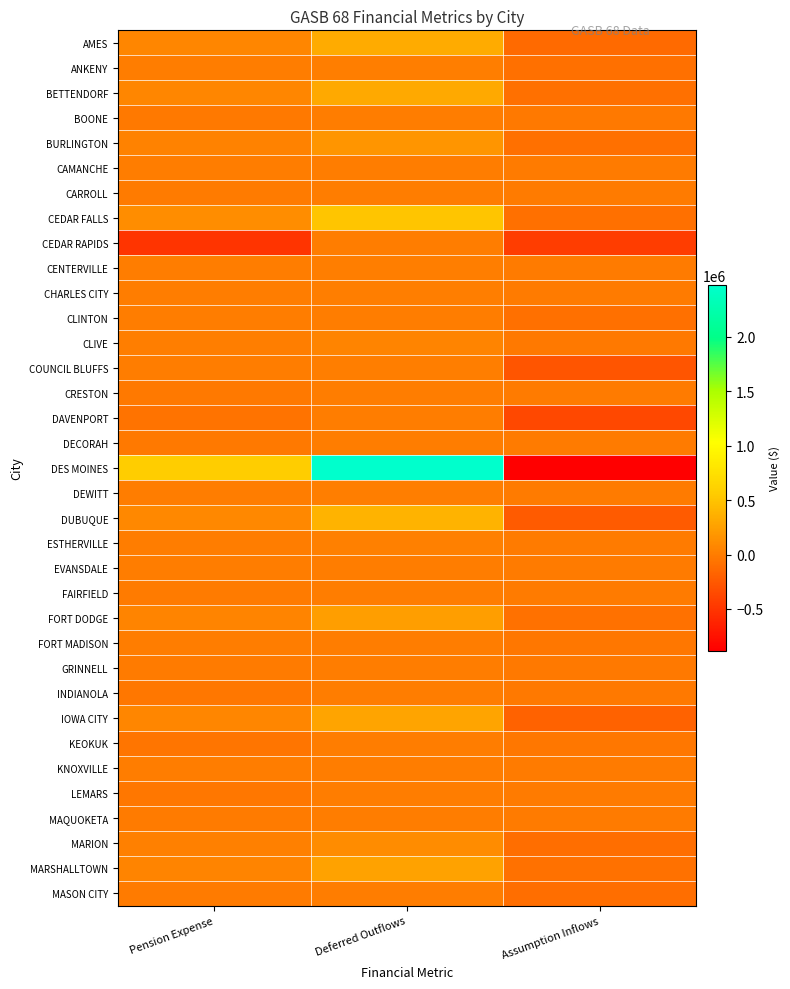

Reading right to left, what are all the values shown in this chart?

AMES: Assumption Inflows=-129406	Deferred Outflows=327143	Pension Expense=74351
ANKENY: Assumption Inflows=-93640	Deferred Outflows=19836	Pension Expense=4508
BETTENDORF: Assumption Inflows=-93345	Deferred Outflows=310590	Pension Expense=70589
BOONE: Assumption Inflows=-26448	Deferred Outflows=0	Pension Expense=-21439
BURLINGTON: Assumption Inflows=-89488	Deferred Outflows=172482	Pension Expense=39200
CAMANCHE: Assumption Inflows=-10163	Deferred Outflows=7698	Pension Expense=1750
CARROLL: Assumption Inflows=-14017	Deferred Outflows=0	Pension Expense=-9879
CEDAR FALLS: Assumption Inflows=-84606	Deferred Outflows=509575	Pension Expense=115812
CEDAR RAPIDS: Assumption Inflows=-437163	Deferred Outflows=0	Pension Expense=-510228
CENTERVILLE: Assumption Inflows=-11750	Deferred Outflows=19087	Pension Expense=4338
CHARLES CITY: Assumption Inflows=-15457	Deferred Outflows=16621	Pension Expense=3777
CLINTON: Assumption Inflows=-88625	Deferred Outflows=6939	Pension Expense=1577
CLIVE: Assumption Inflows=-28757	Deferred Outflows=57339	Pension Expense=13031
COUNCIL BLUFFS: Assumption Inflows=-276771	Deferred Outflows=14671	Pension Expense=3334
CRESTON: Assumption Inflows=-12939	Deferred Outflows=0	Pension Expense=-18875
DAVENPORT: Assumption Inflows=-368844	Deferred Outflows=0	Pension Expense=-67219
DECORAH: Assumption Inflows=-14045	Deferred Outflows=0	Pension Expense=-20141
DES MOINES: Assumption Inflows=-881380	Deferred Outflows=2470948	Pension Expense=561579
DEWITT: Assumption Inflows=-10600	Deferred Outflows=21418	Pension Expense=4868
DUBUQUE: Assumption Inflows=-231423	Deferred Outflows=377627	Pension Expense=85824
ESTHERVILLE: Assumption Inflows=-11445	Deferred Outflows=25623	Pension Expense=5823
EVANSDALE: Assumption Inflows=-5698	Deferred Outflows=0	Pension Expense=-792
FAIRFIELD: Assumption Inflows=-16358	Deferred Outflows=0	Pension Expense=-5596
FORT DODGE: Assumption Inflows=-73468	Deferred Outflows=236473	Pension Expense=53744
FORT MADISON: Assumption Inflows=-34355	Deferred Outflows=7914	Pension Expense=1799
GRINNELL: Assumption Inflows=-18993	Deferred Outflows=0	Pension Expense=-14943
INDIANOLA: Assumption Inflows=-20026	Deferred Outflows=0	Pension Expense=-37915
IOWA CITY: Assumption Inflows=-176377	Deferred Outflows=278765	Pension Expense=63356
KEOKUK: Assumption Inflows=-37356	Deferred Outflows=0	Pension Expense=-50338
KNOXVILLE: Assumption Inflows=-12880	Deferred Outflows=5681	Pension Expense=1291
LEMARS: Assumption Inflows=-15178	Deferred Outflows=0	Pension Expense=-35385
MAQUOKETA: Assumption Inflows=-9926	Deferred Outflows=0	Pension Expense=-4135
MARION: Assumption Inflows=-96735	Deferred Outflows=109862	Pension Expense=24969
MARSHALLTOWN: Assumption Inflows=-73022	Deferred Outflows=259721	Pension Expense=59028
MASON CITY: Assumption Inflows=-95863	Deferred Outflows=0	Pension Expense=-16835